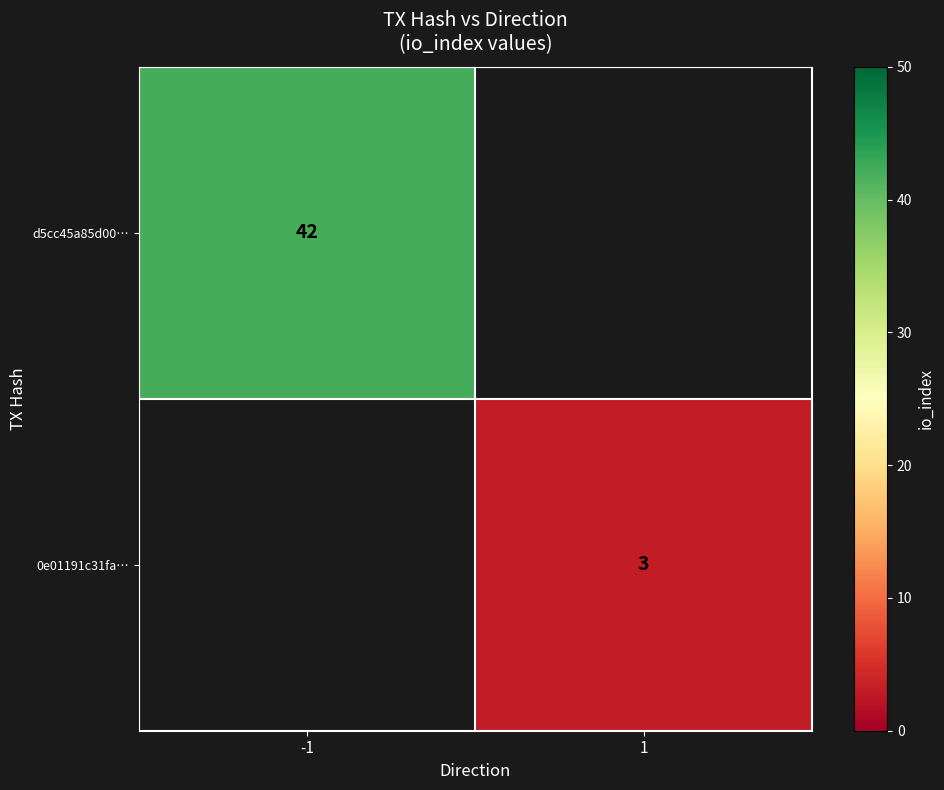

At how many categories does at least one series exceed 22?

1